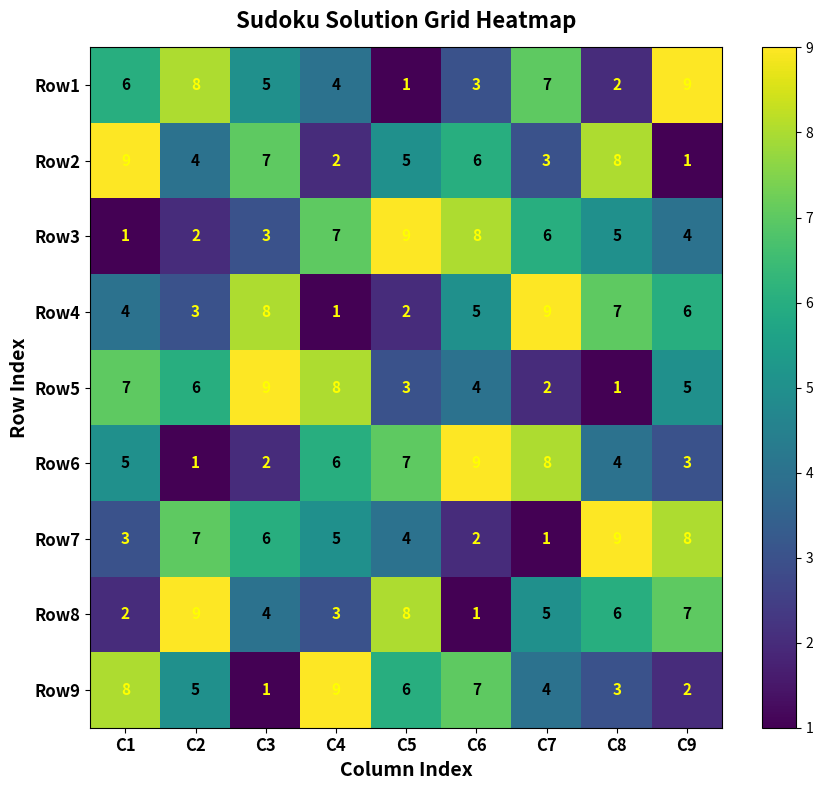

Which category has the lowest value in the Row8 series?

C6